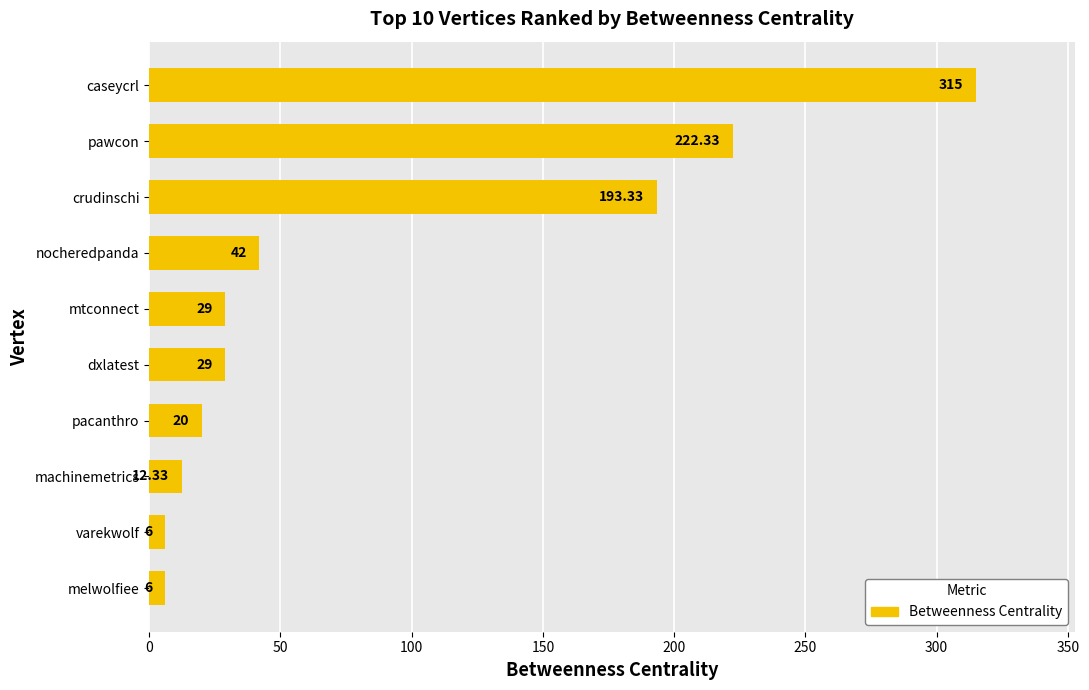

What is the change in value from caseycrl to varekwolf?

-309.0